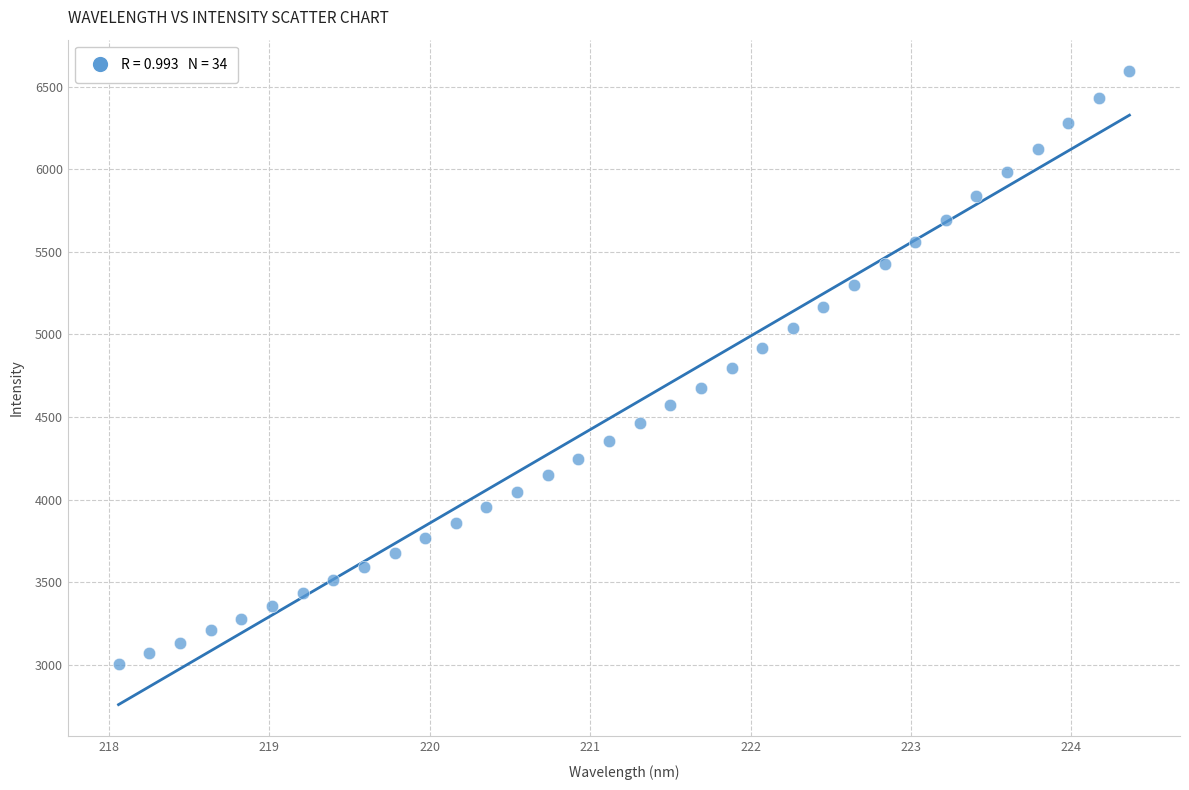

What is the range of X values (max minus min)?

6.3